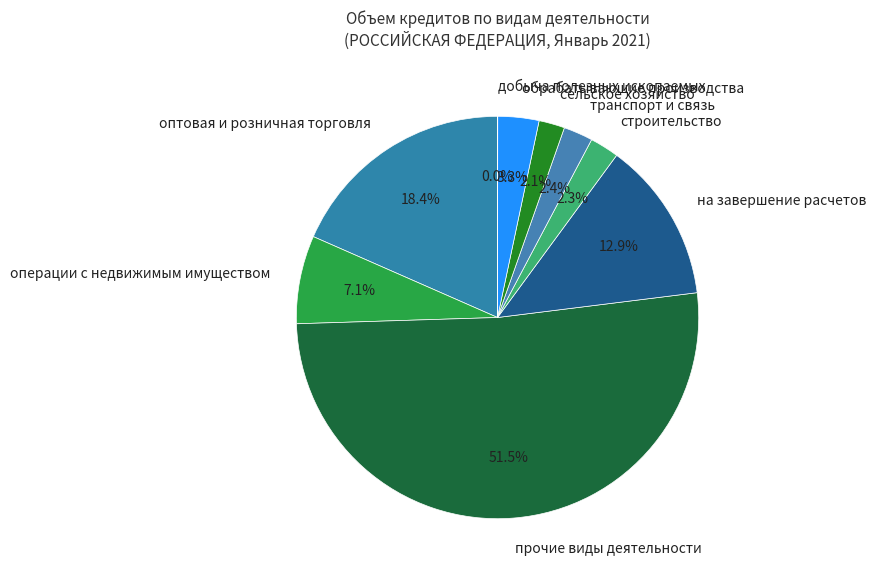

Is it true that транспорт и связь is 2% of the pie?

True